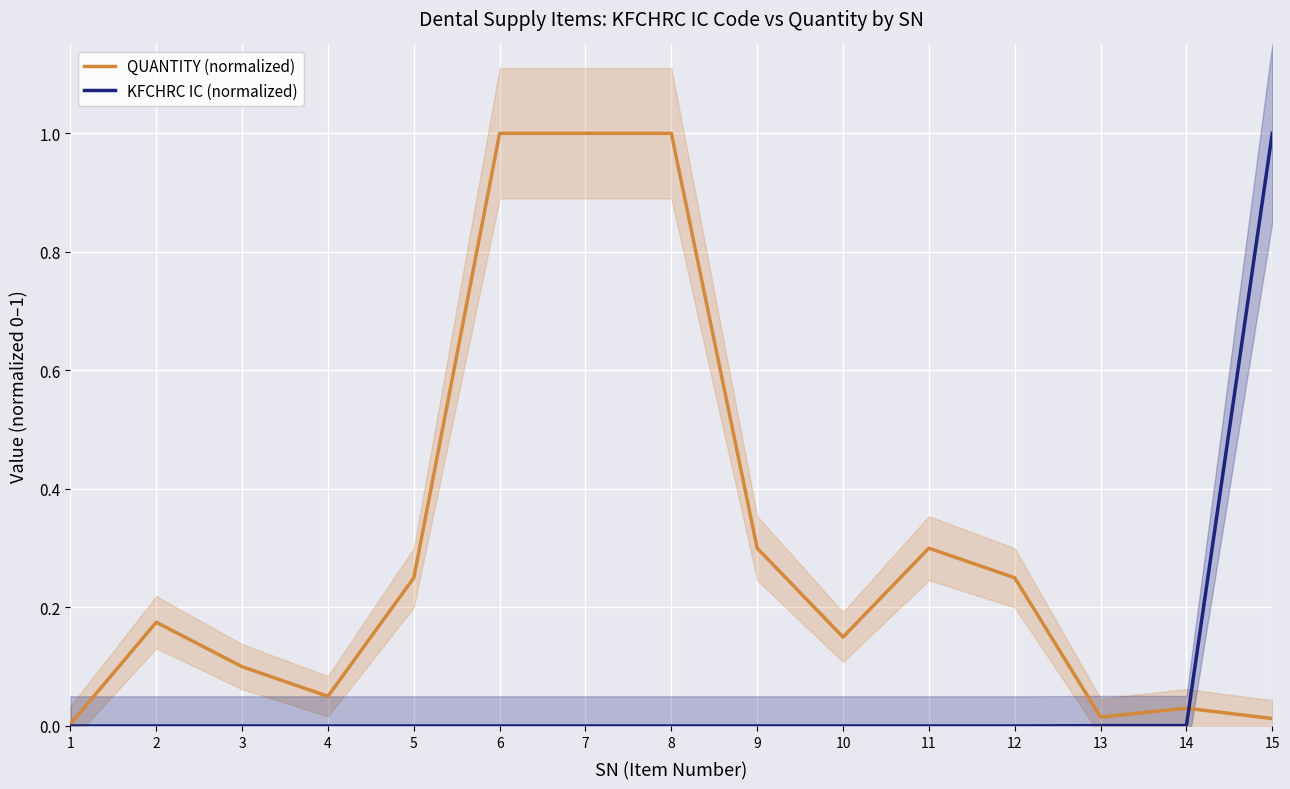

True or false: KFCHRC IC (normalized) and QUANTITY (normalized) cross at least once.

True